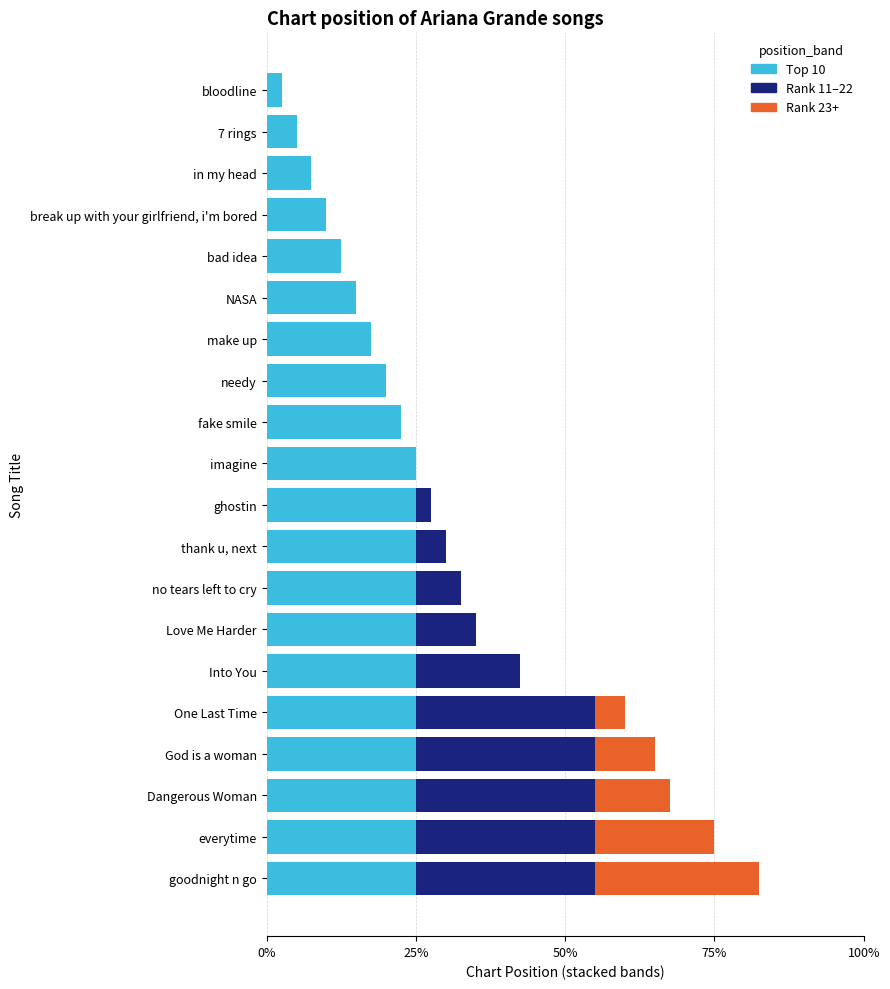

What are all the series names shown in the legend?

Top 10, Rank 11–22, Rank 23+